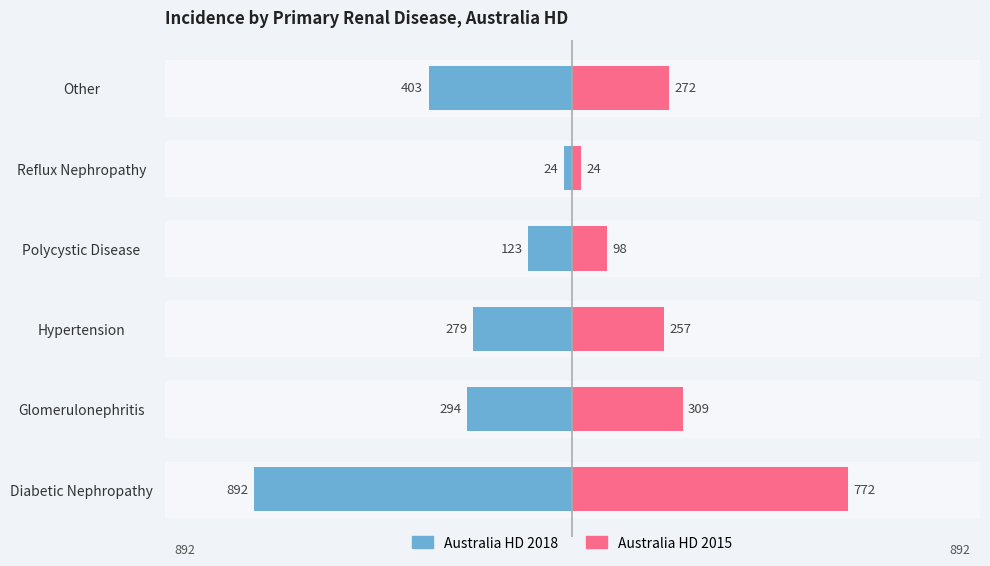

What are all the series names shown in the legend?

Australia HD 2018, Australia HD 2015